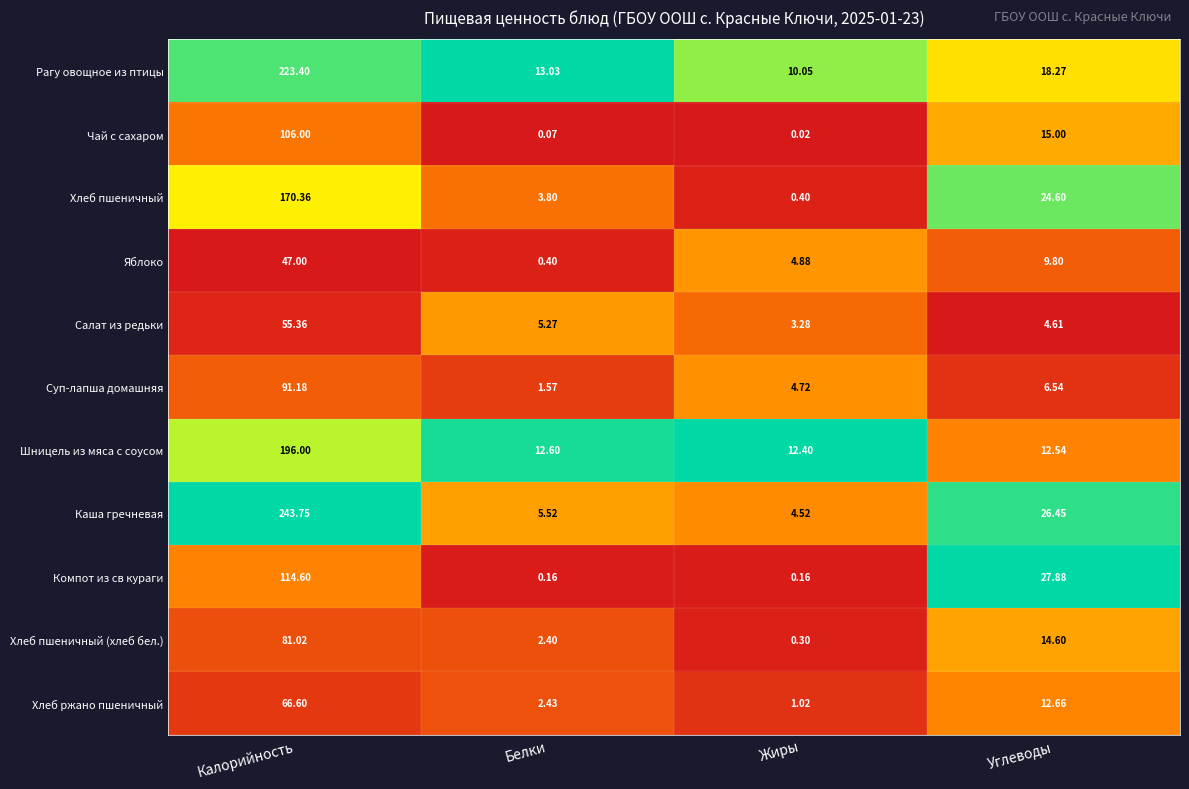

At which label does Хлеб пшеничный (хлеб бел.) reach its peak?

Калорийность